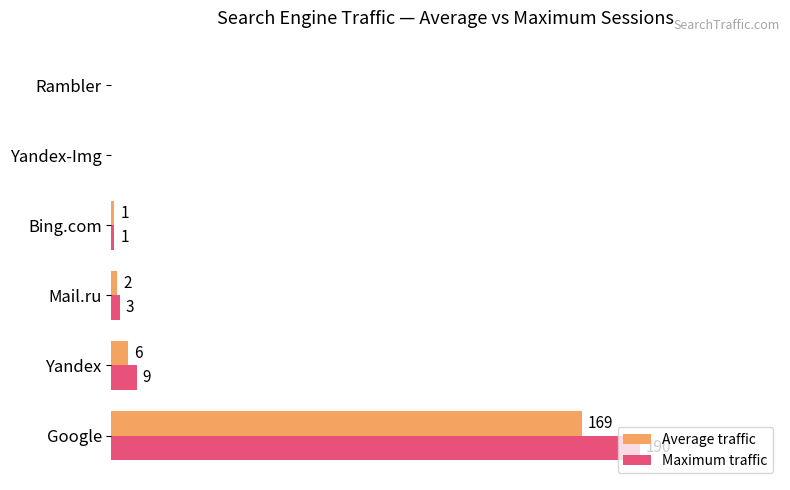

At which category does the chart reach its peak across all series?

Google